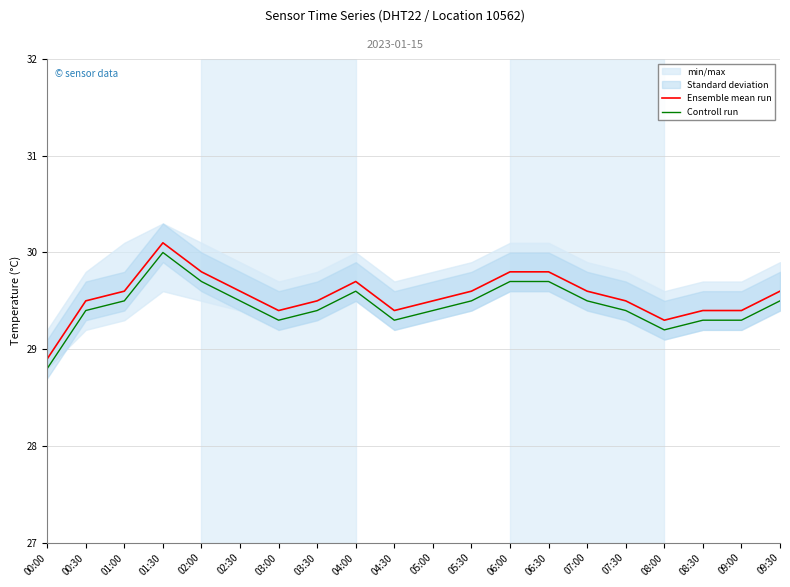

What position from the left is 01:00?

3